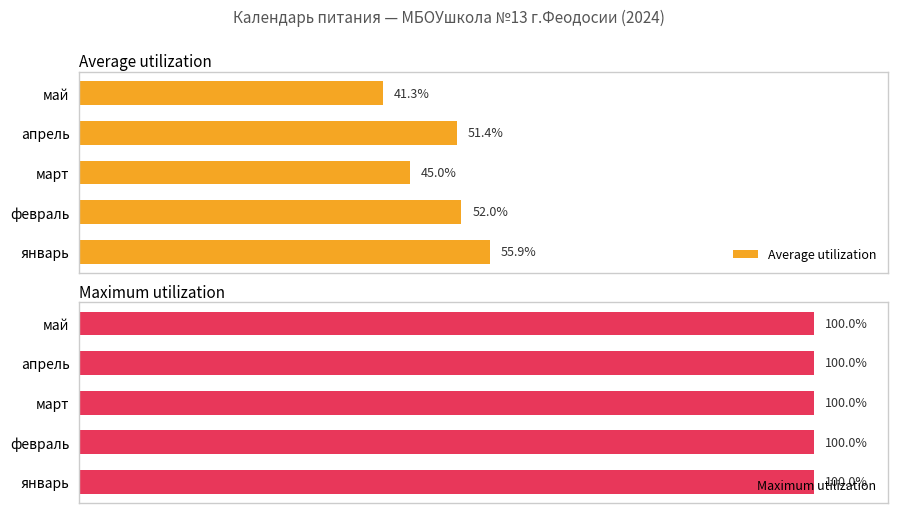

At which label is Average utilization closest to 48?

март